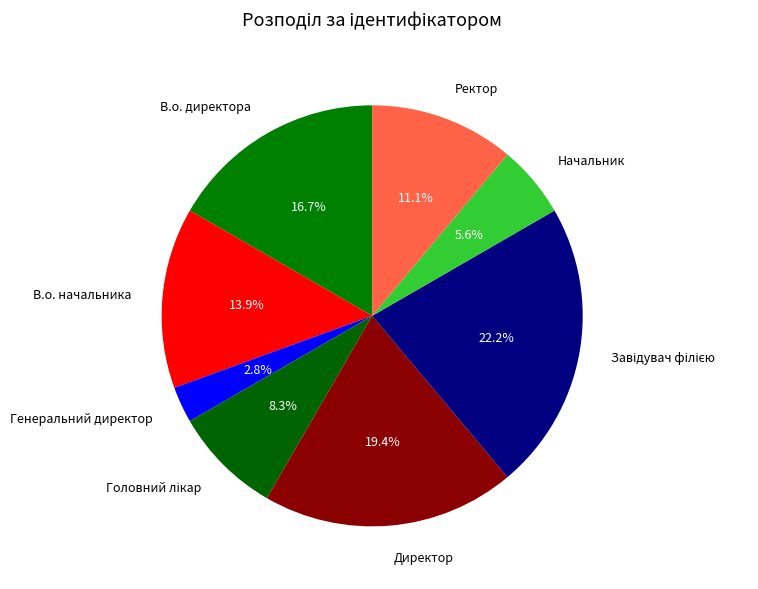

To the nearest percent, what is the combined percentage of Директор and Генеральний директор?

22%